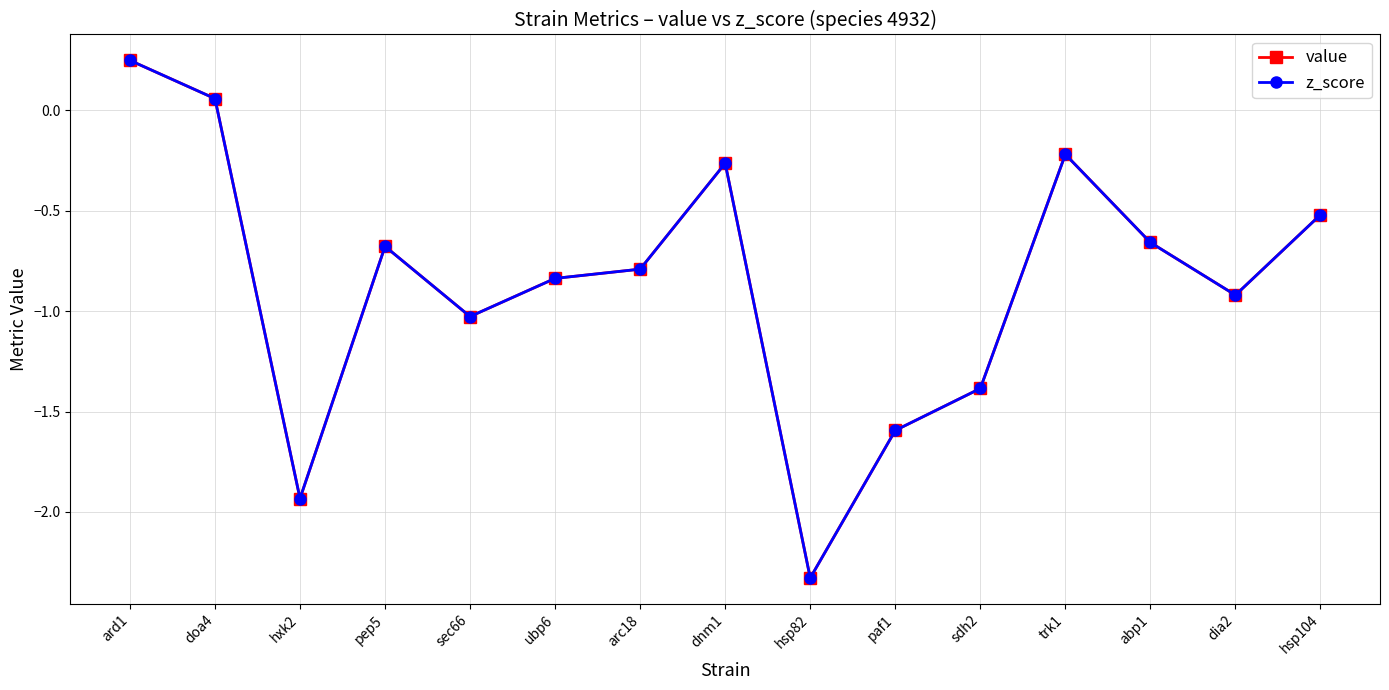

Does the chart have visible grid lines?

Yes